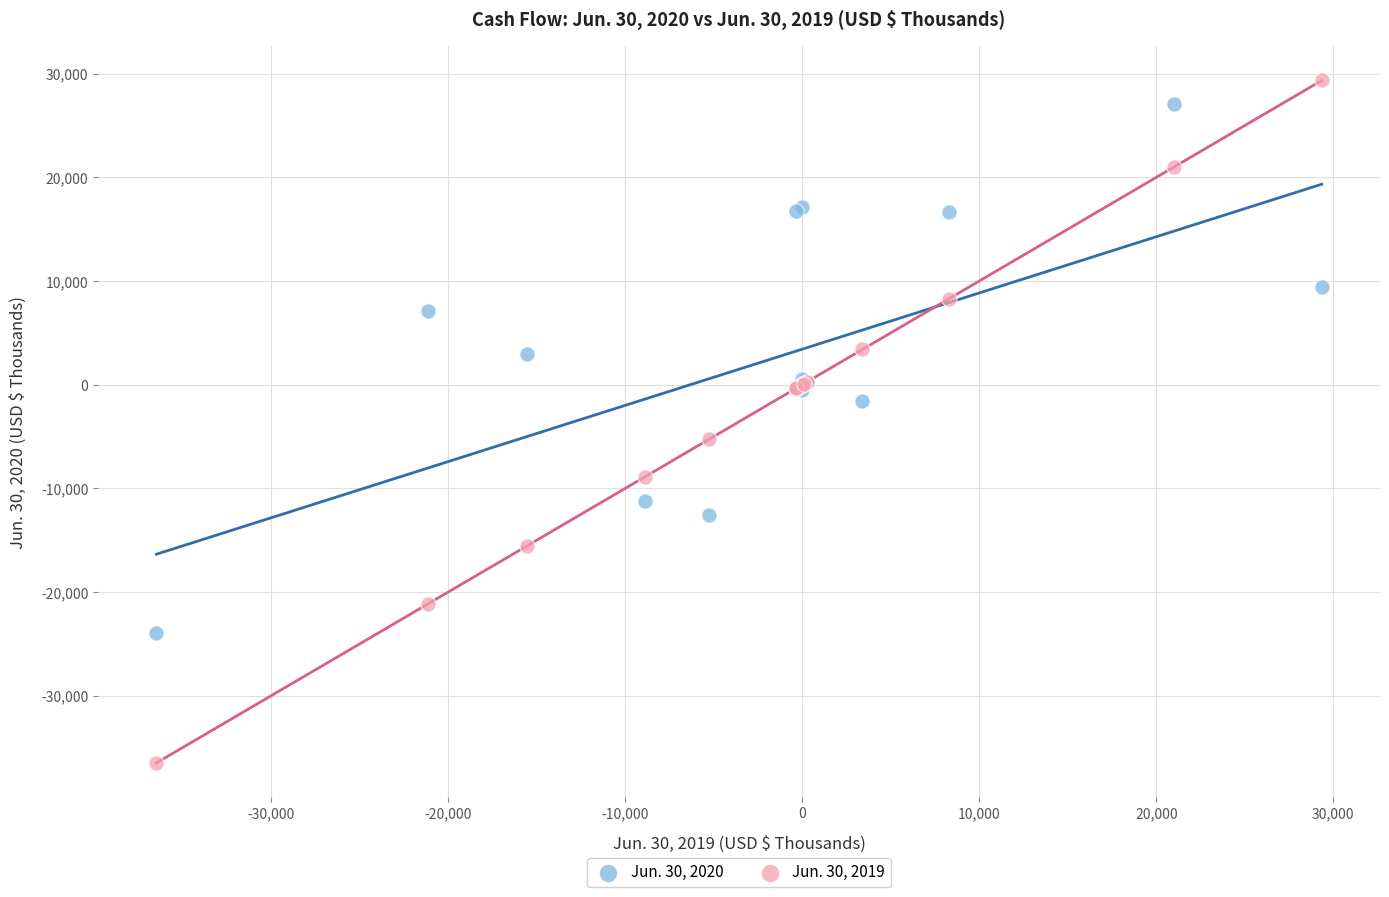

Which series contains the lowest Y value?

Jun. 30, 2019